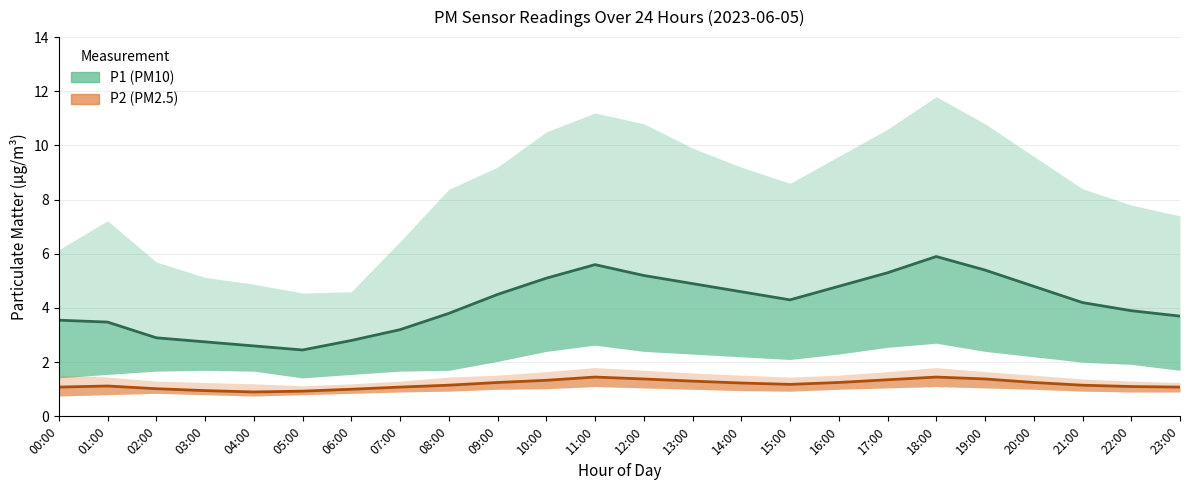

Is the value of P1 (PM10) at 20:00 greater than the value of P2 (PM2.5) at 21:00?

Yes